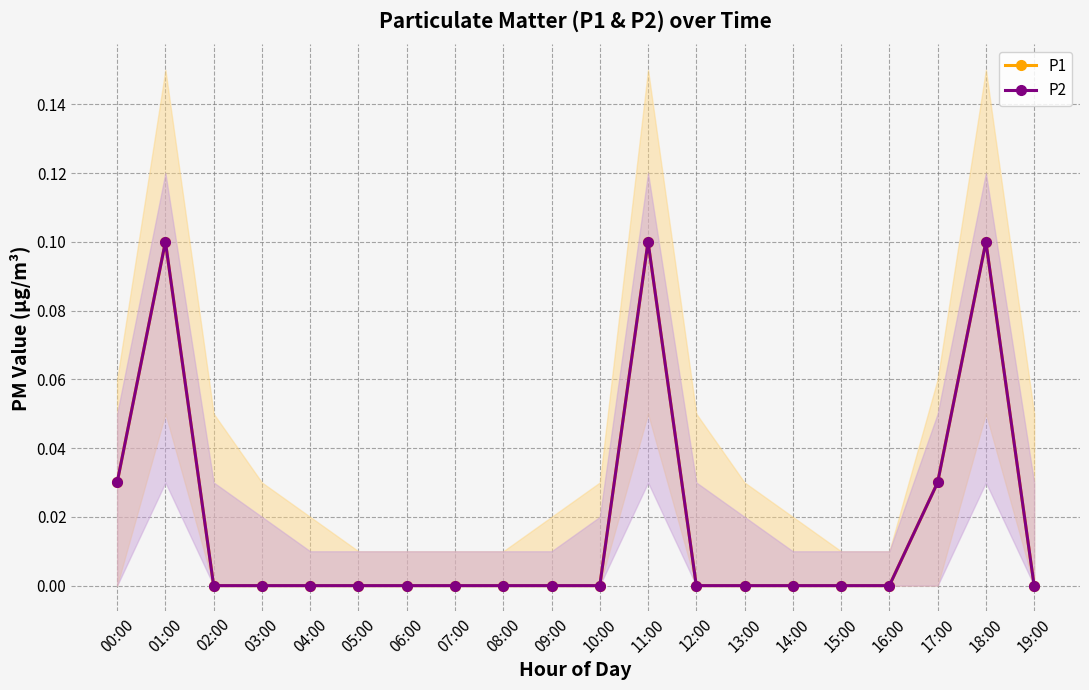

What is the sum of all P2 values?

0.4